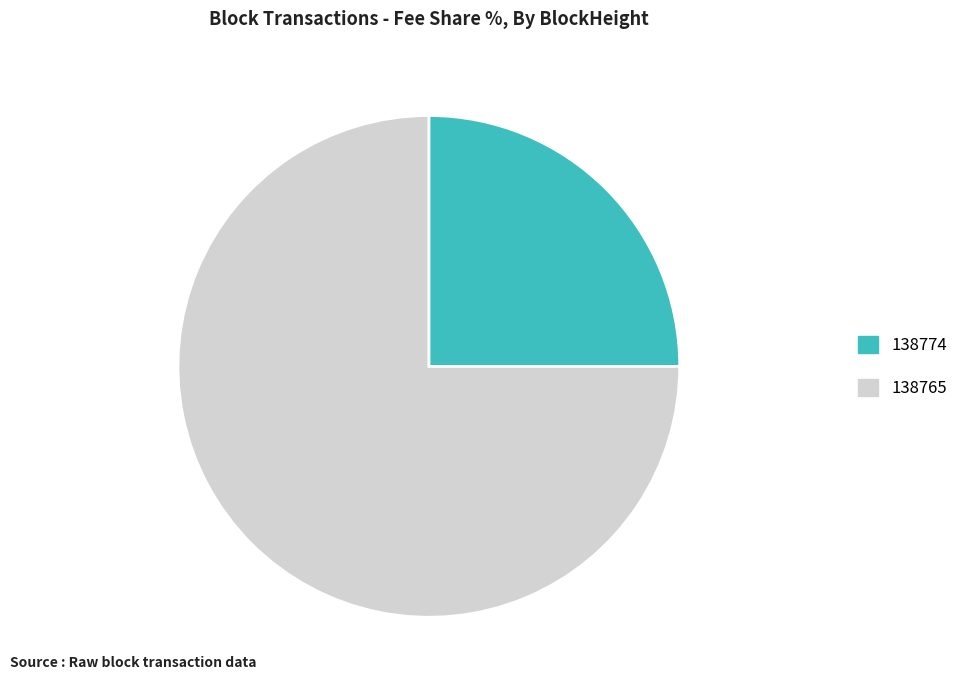

Rank the categories by value from highest to lowest.

138765, 138774